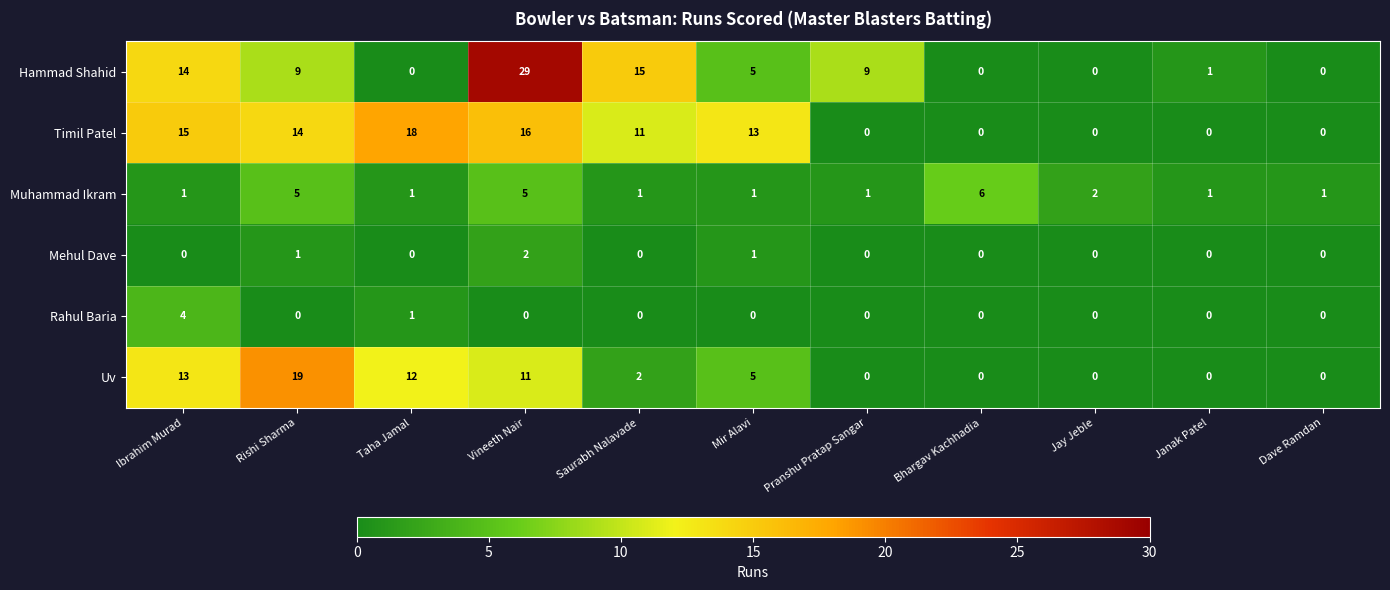

Where is Timil Patel nearest to the value 9?

Saurabh Nalavade